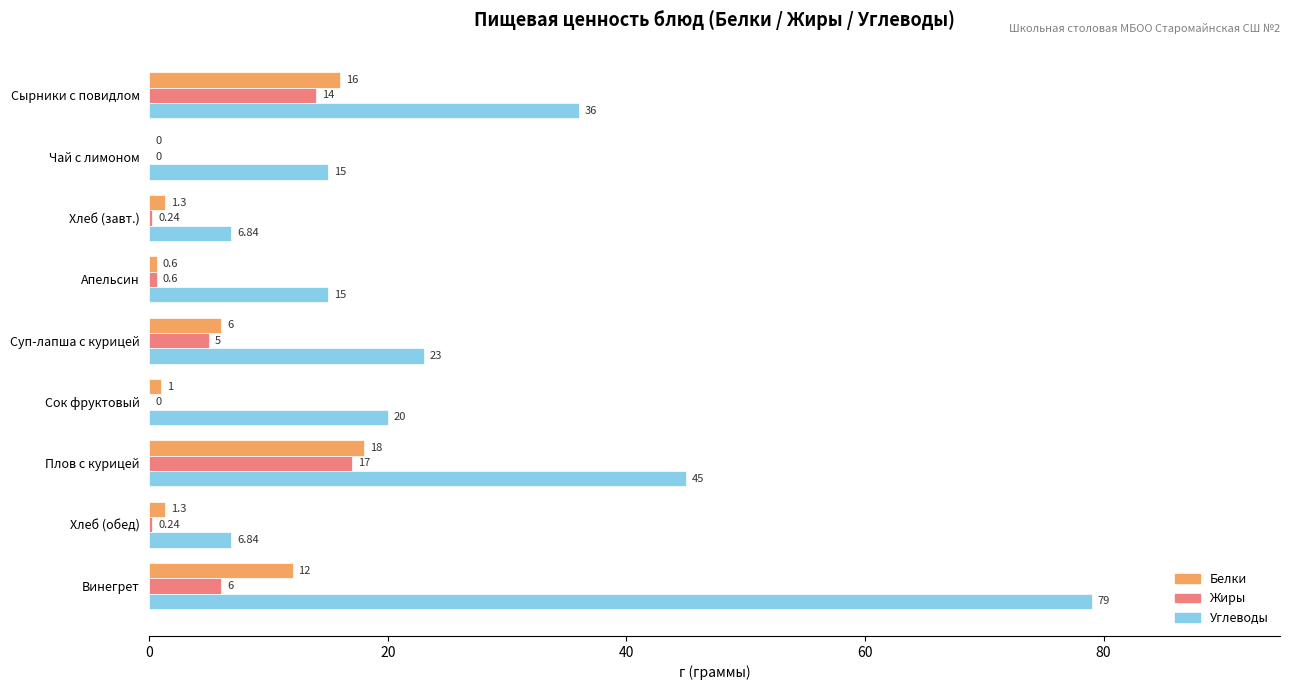

At which category is the sum across all series the highest?

Винегрет